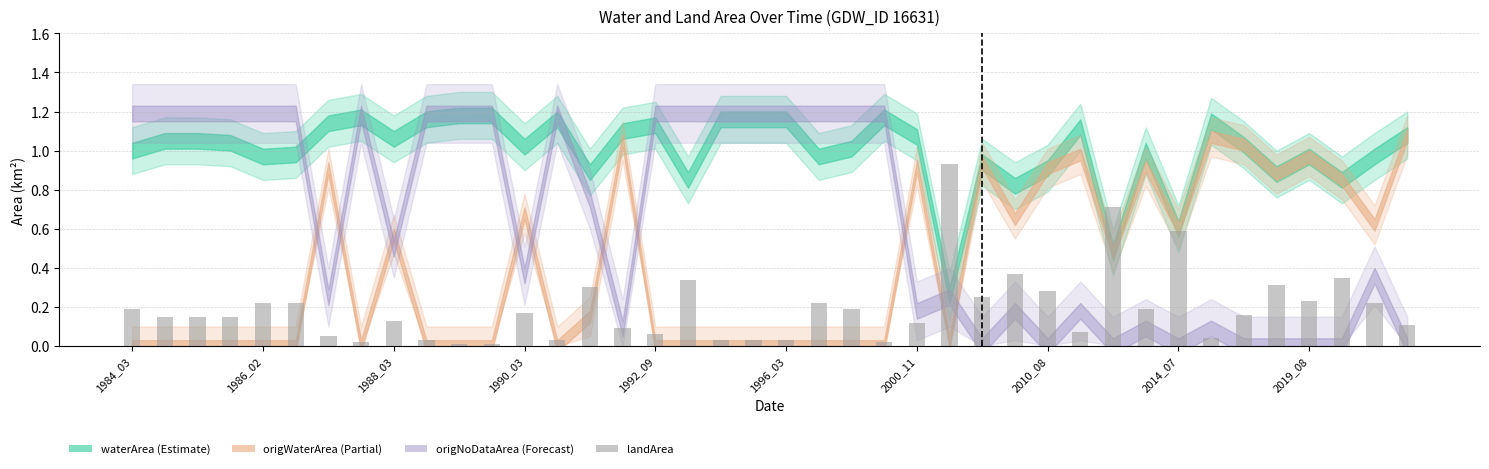

What value does the landArea series have at 2000_11?

0.1